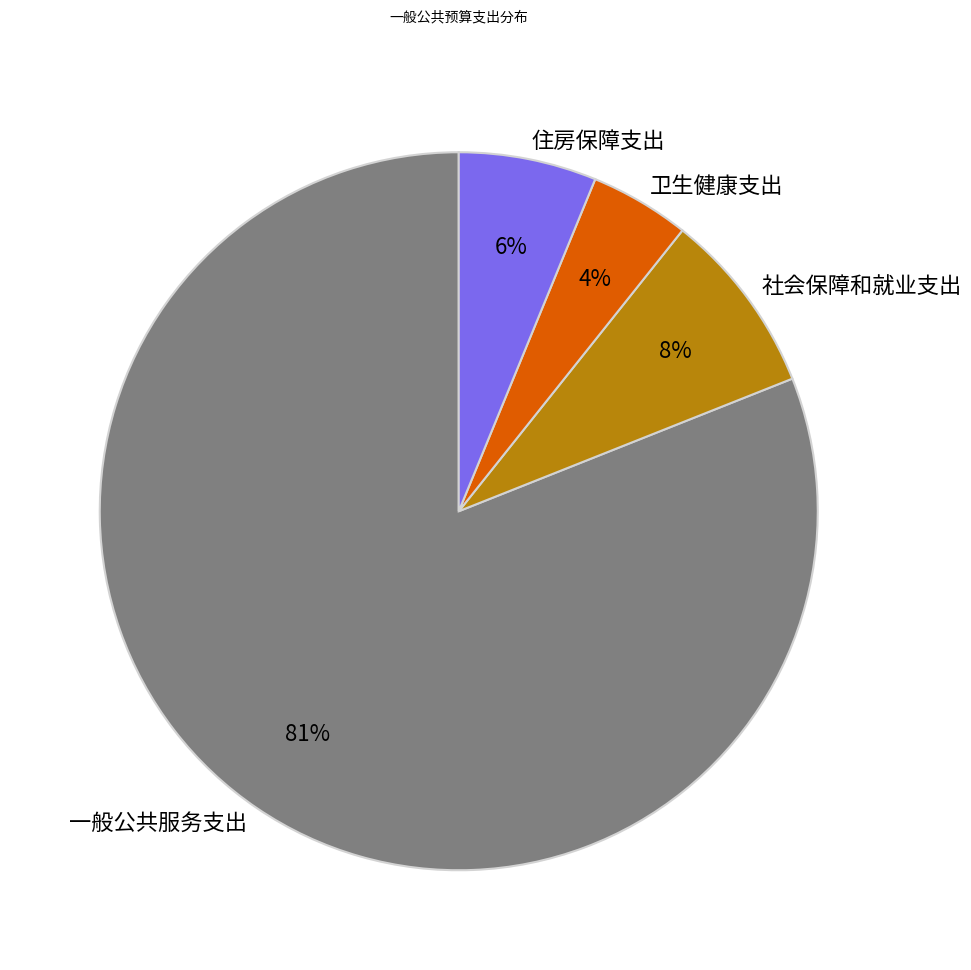

Is the sum of 卫生健康支出 and 住房保障支出 greater than half?

No